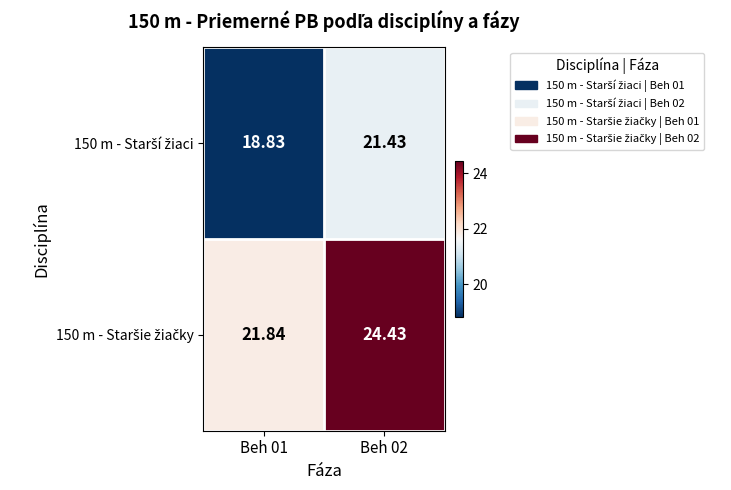

Which label corresponds to the largest value in the chart?

Beh 02